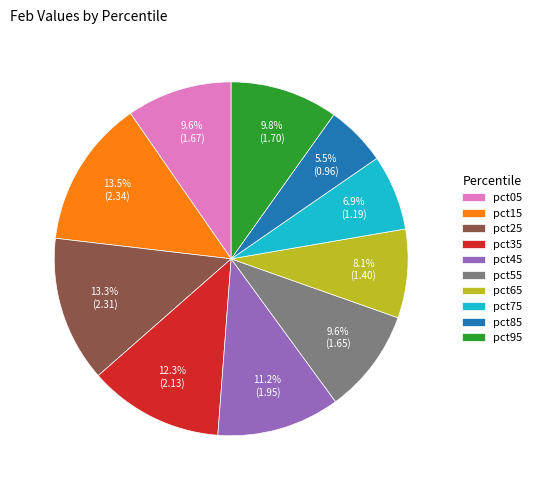

What is the smallest slice in the pie chart?

pct85